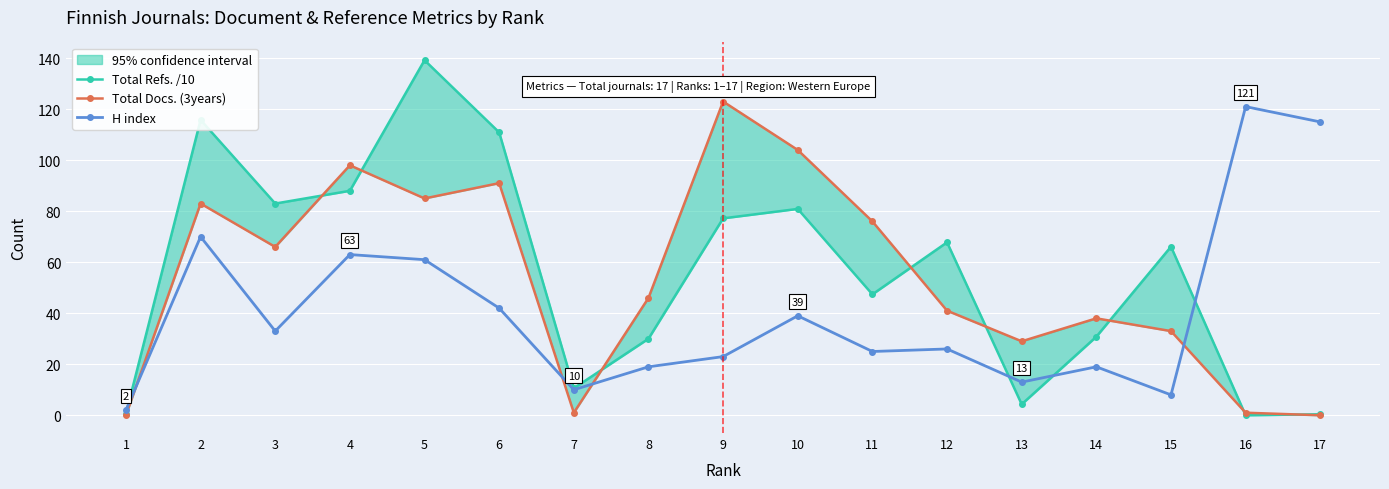

Count the number of categories in the chart.

17